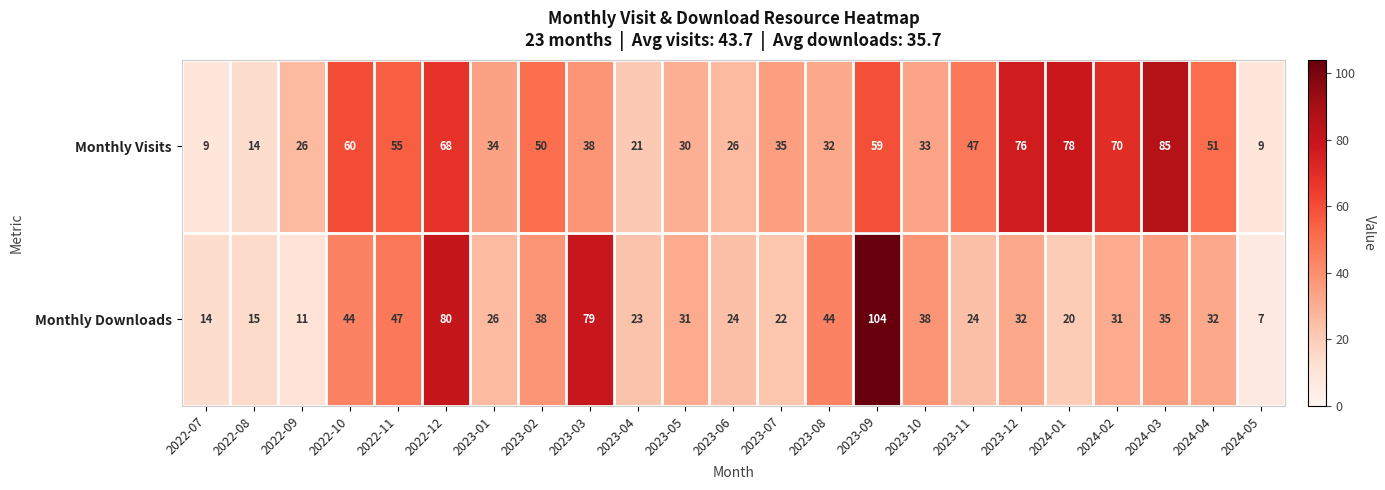

What is the average value of the Monthly Visits series?

44